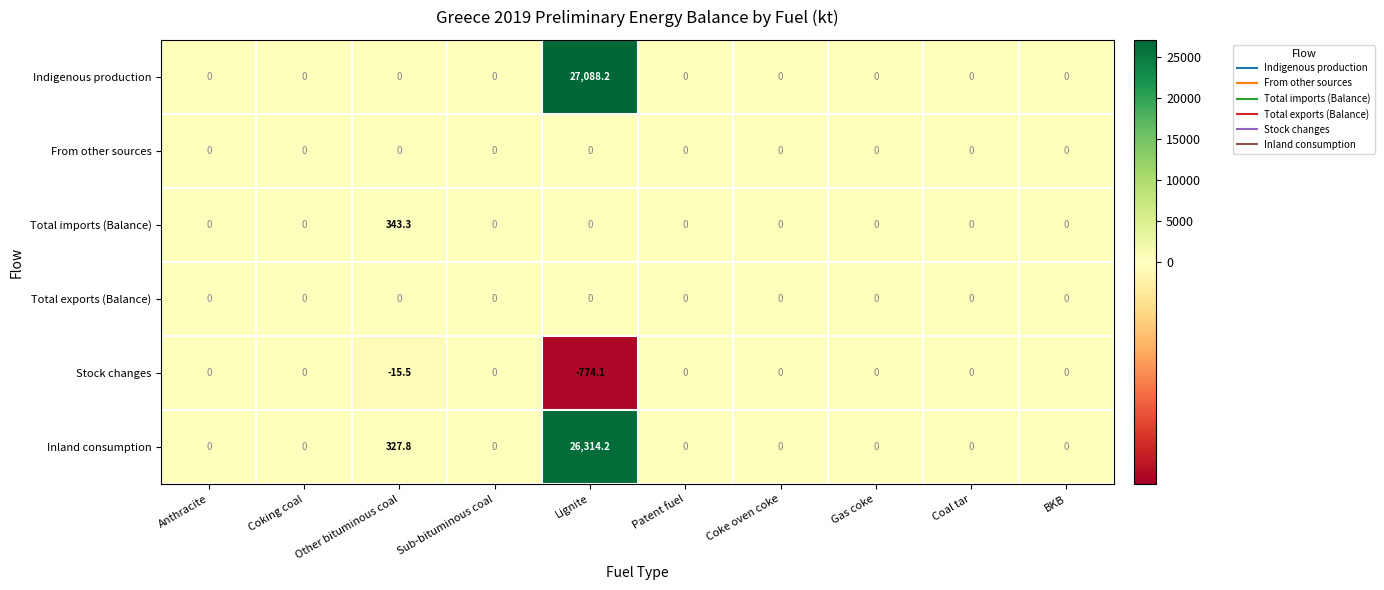

What is the greatest value displayed?

27088.2